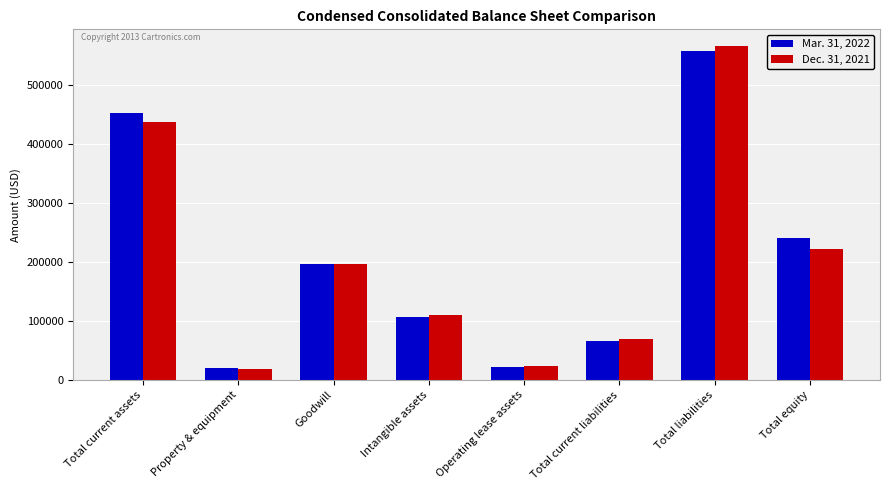

What is the smallest value displayed?

18720